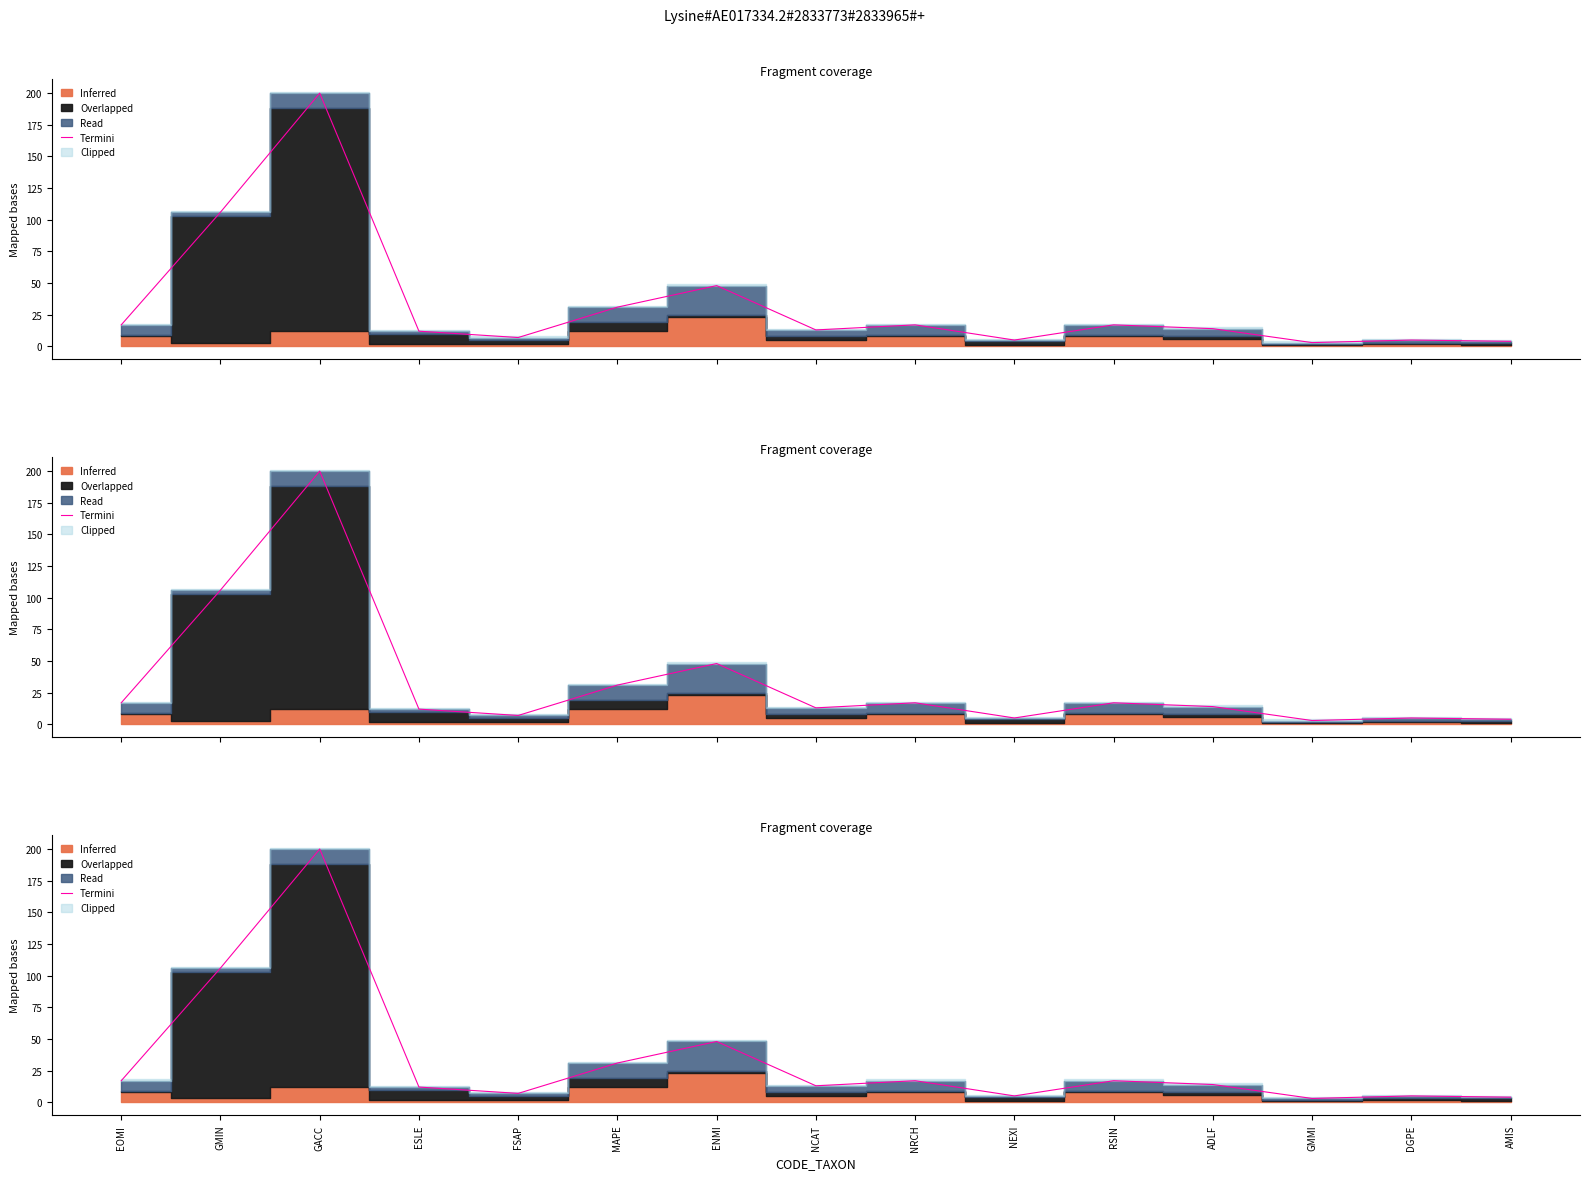

Is it true that the value at DGPE is 5?

True